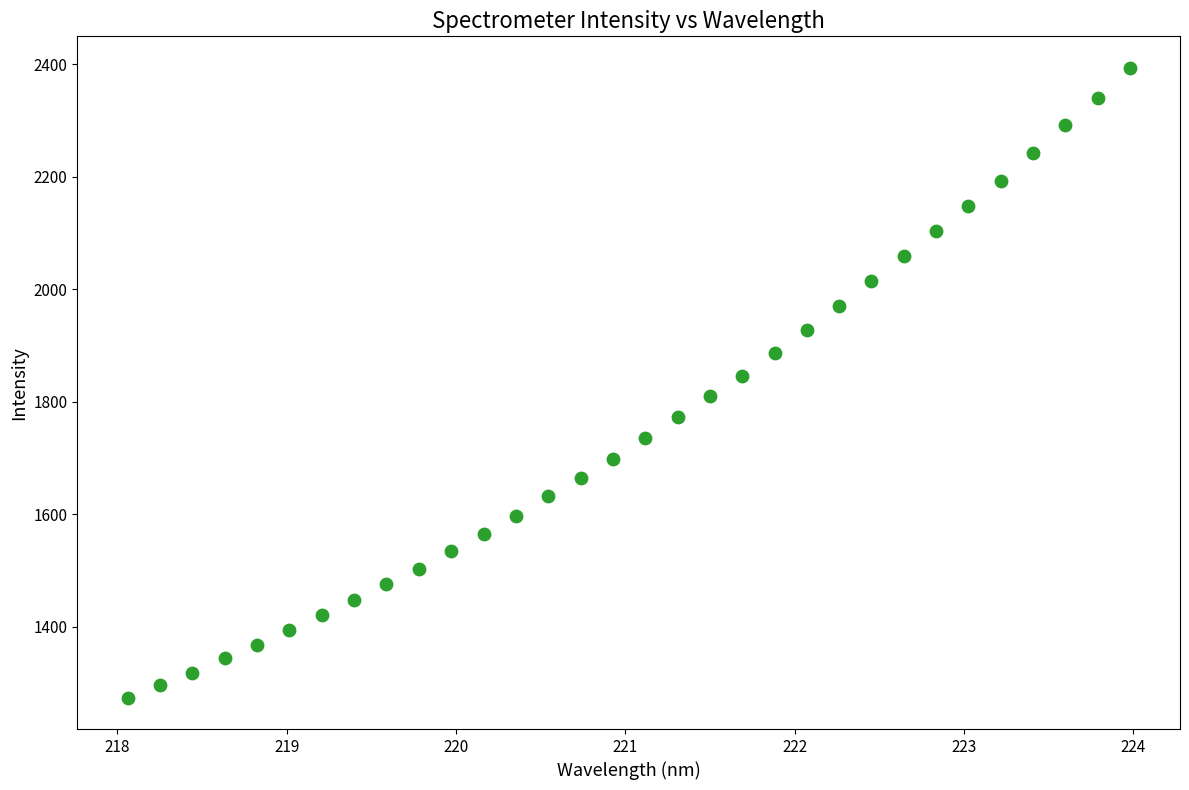

What is the range of Y values (max minus min)?

1119.3